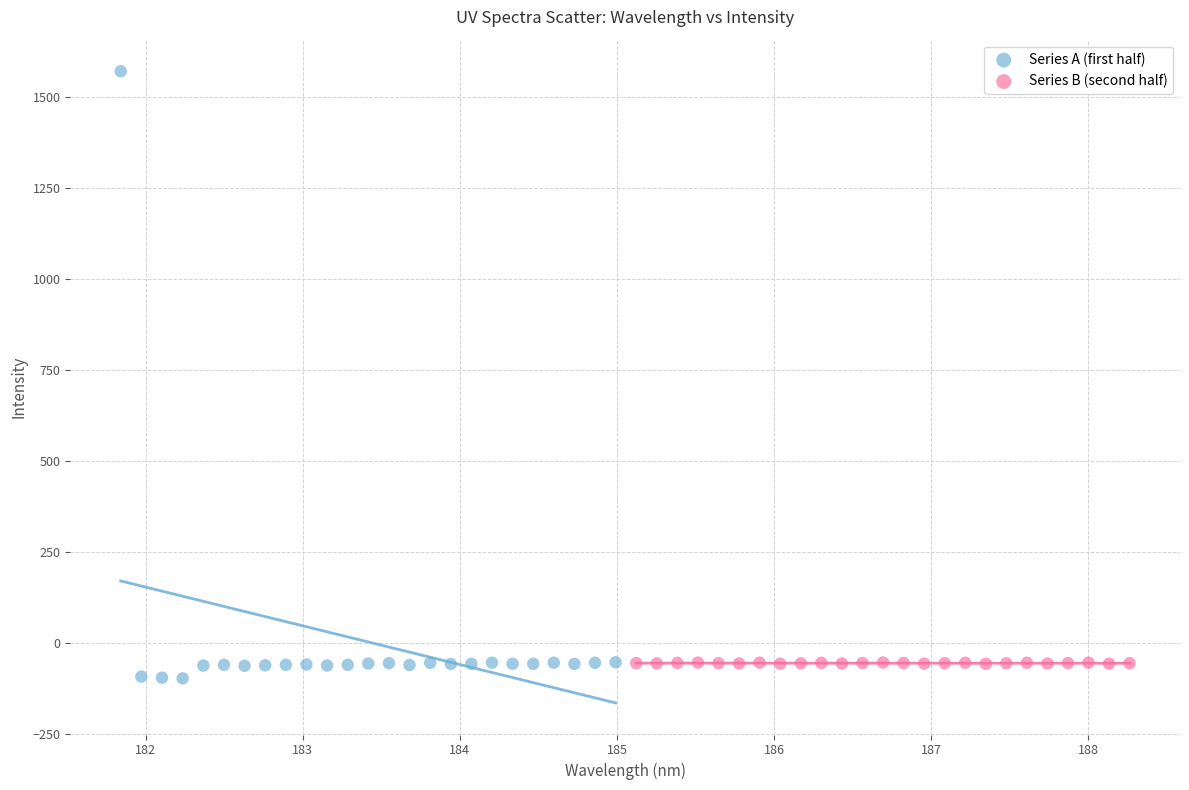

Which series contains the highest Y value?

Series A (first half)